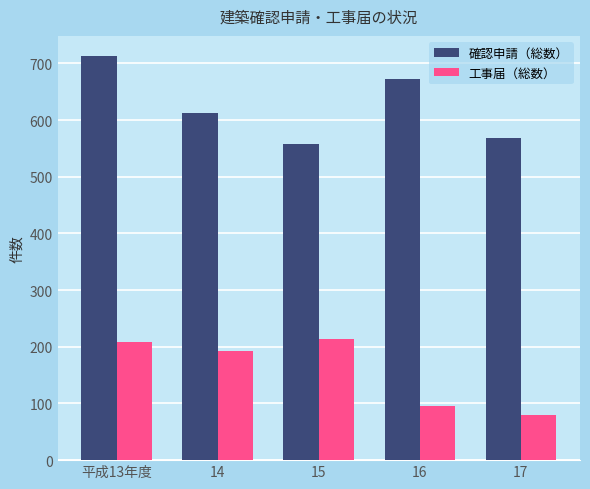

Which series has the largest total across all categories?

確認申請（総数）